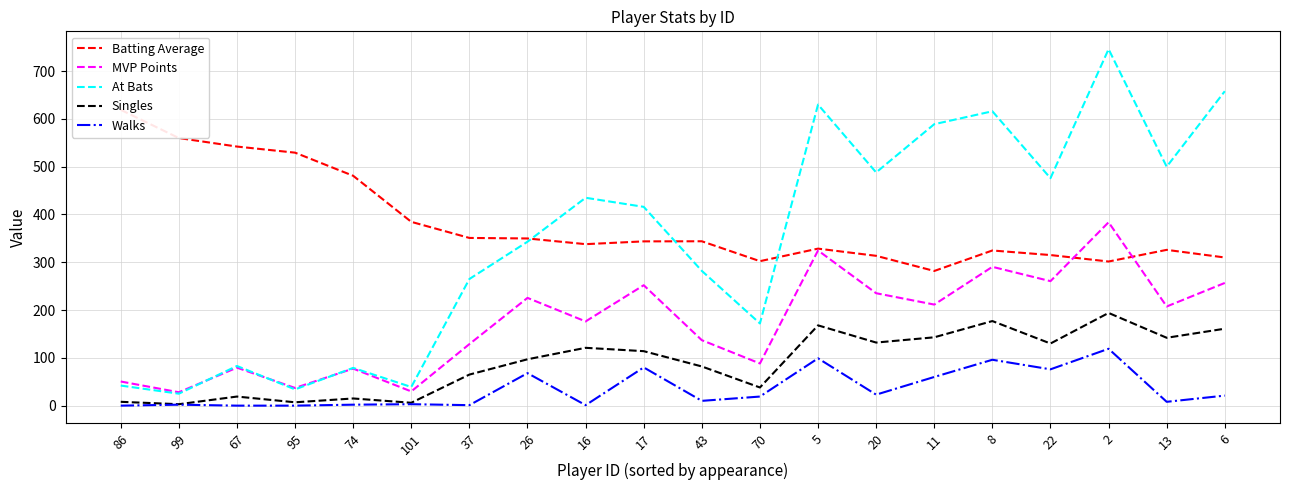

What is the sum of the At Bats values at 86 and 20?

530.0